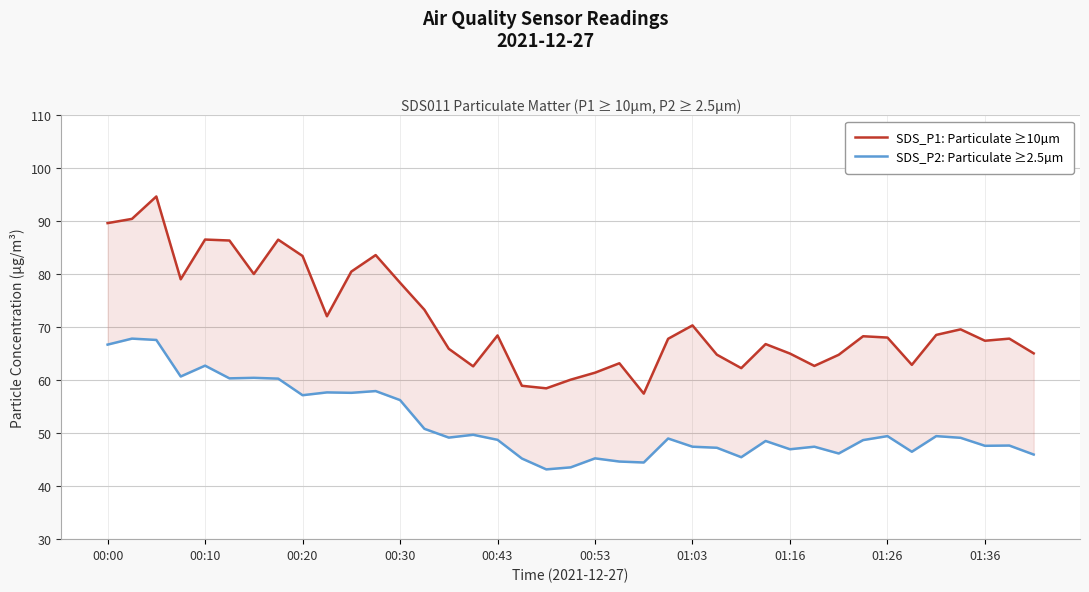

What is the difference between the SDS_P2: Particulate ≥2.5µm values at 31 and 24?

1.2